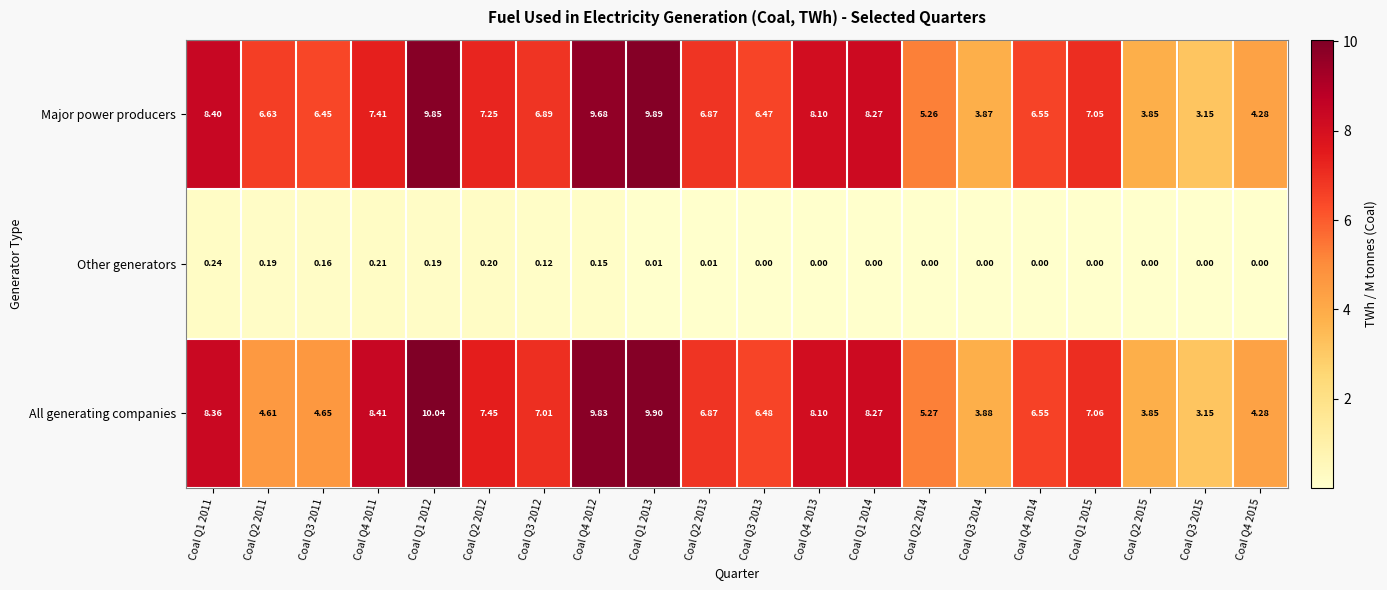

List the series in order of their peak value, highest first.

All generating companies, Major power producers, Other generators